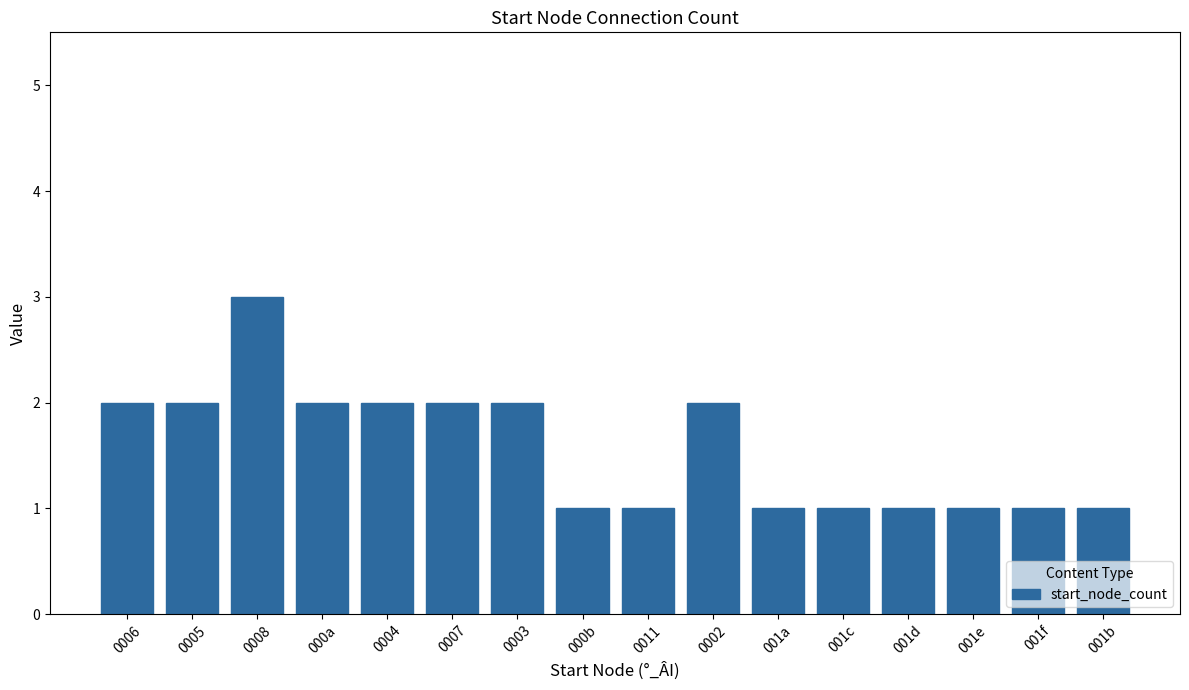

What is the label of the 8th bar from the right?

0011